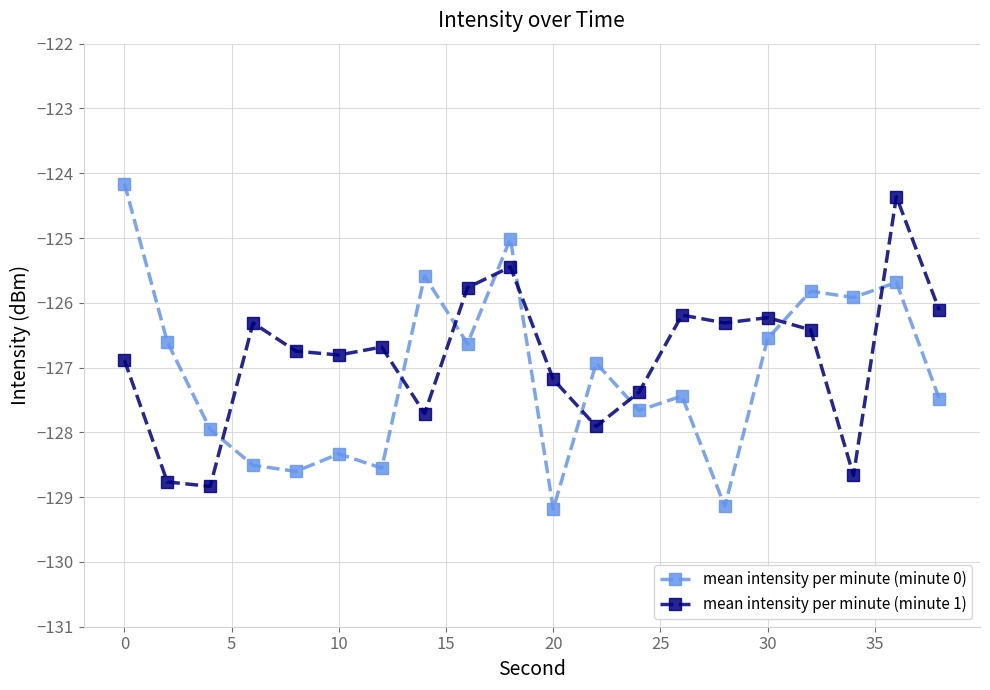

How many lines are shown in the chart?

2